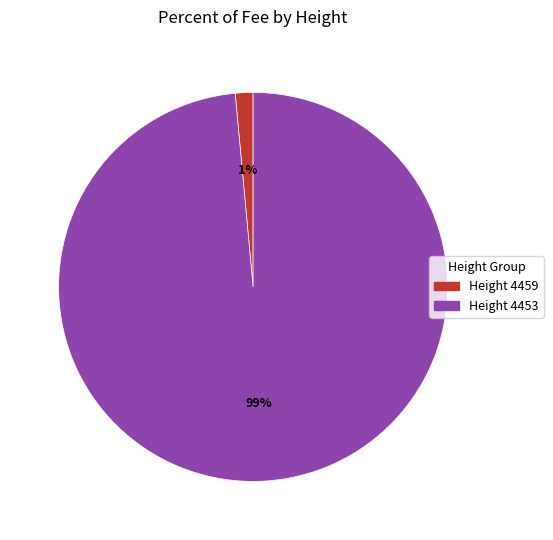

To the nearest percent, what is the average slice percentage?

50%